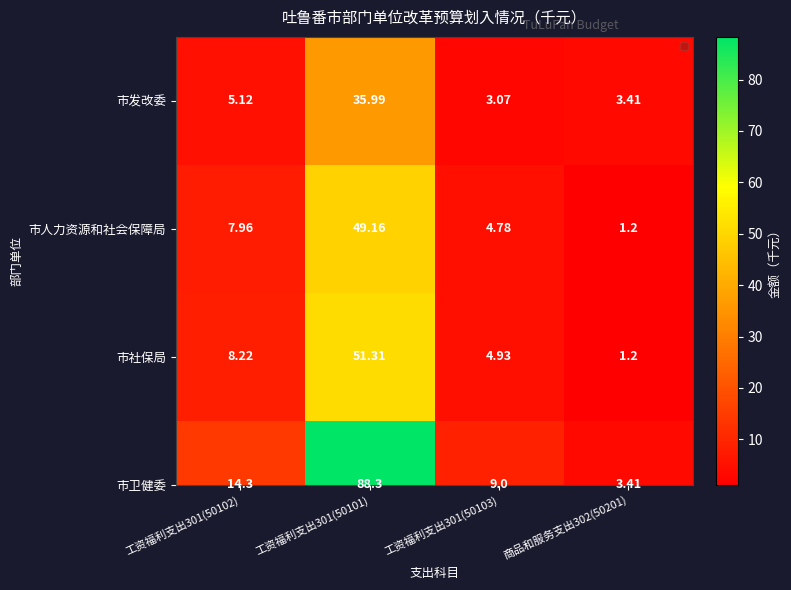

List the labels in order of value, smallest first.

工资福利支出301(50103), 商品和服务支出302(50201), 工资福利支出301(50102), 工资福利支出301(50101)